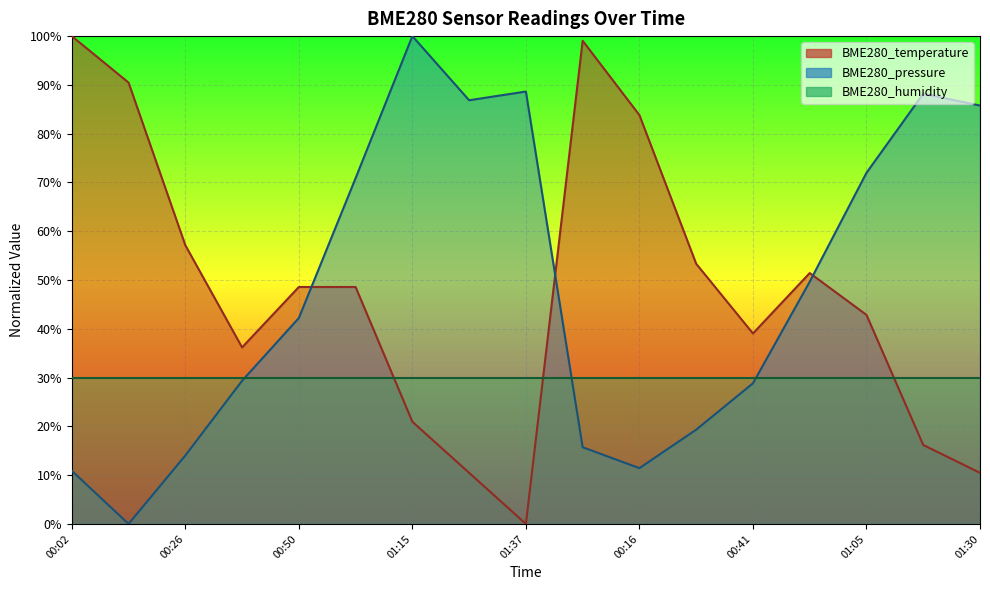

Between 00:26 and 00:50, which series saw the biggest shift?

BME280_pressure